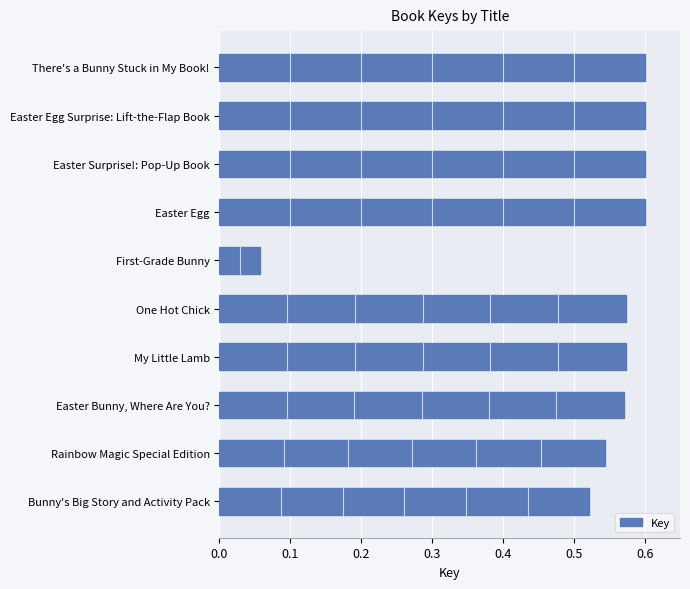

List the labels in order of value, largest first.

Easter Surprise!: Pop-Up Book, Easter Egg Surprise: Lift-the-Flap Book, Easter Egg, There's a Bunny Stuck in My Book!, One Hot Chick, My Little Lamb, Easter Bunny, Where Are You?, Rainbow Magic Special Edition, Bunny's Big Story and Activity Pack, First-Grade Bunny